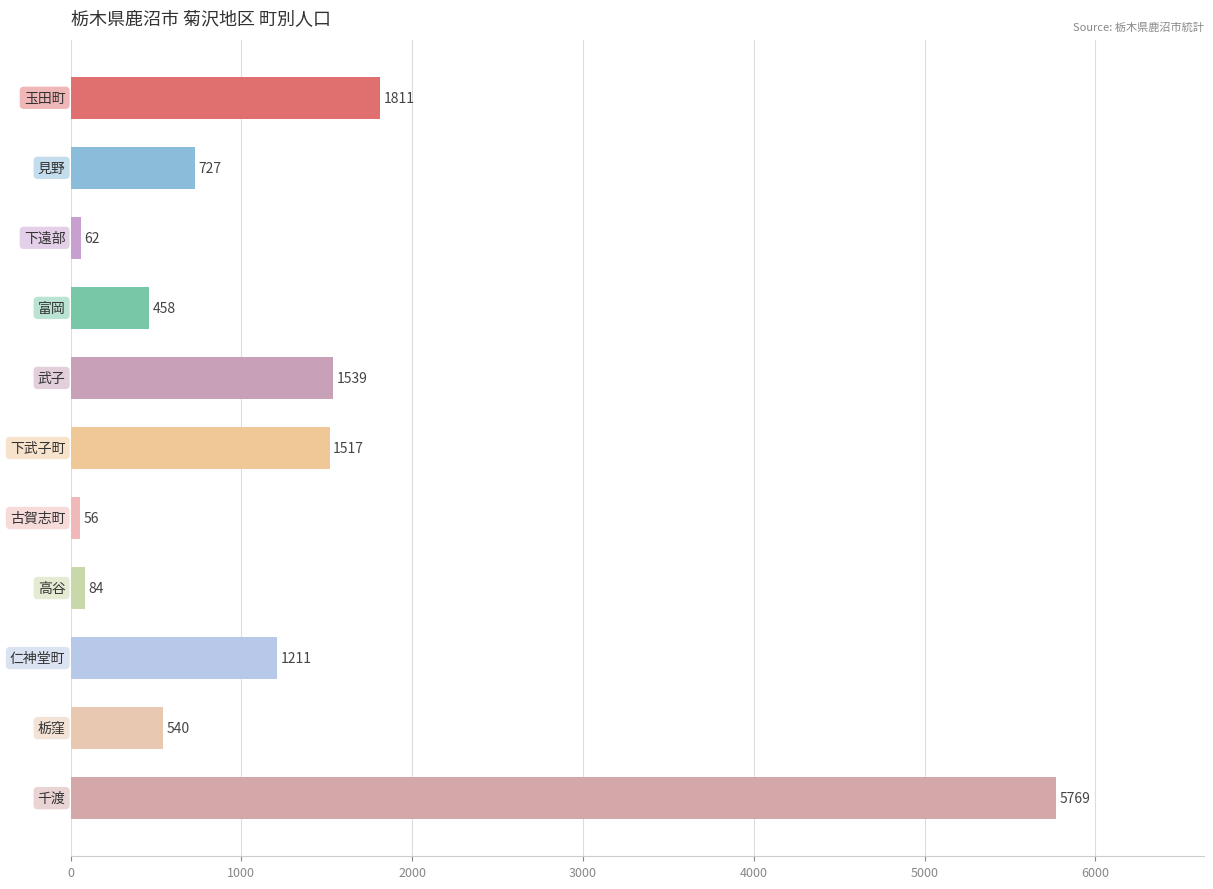

What is the average value?

1252